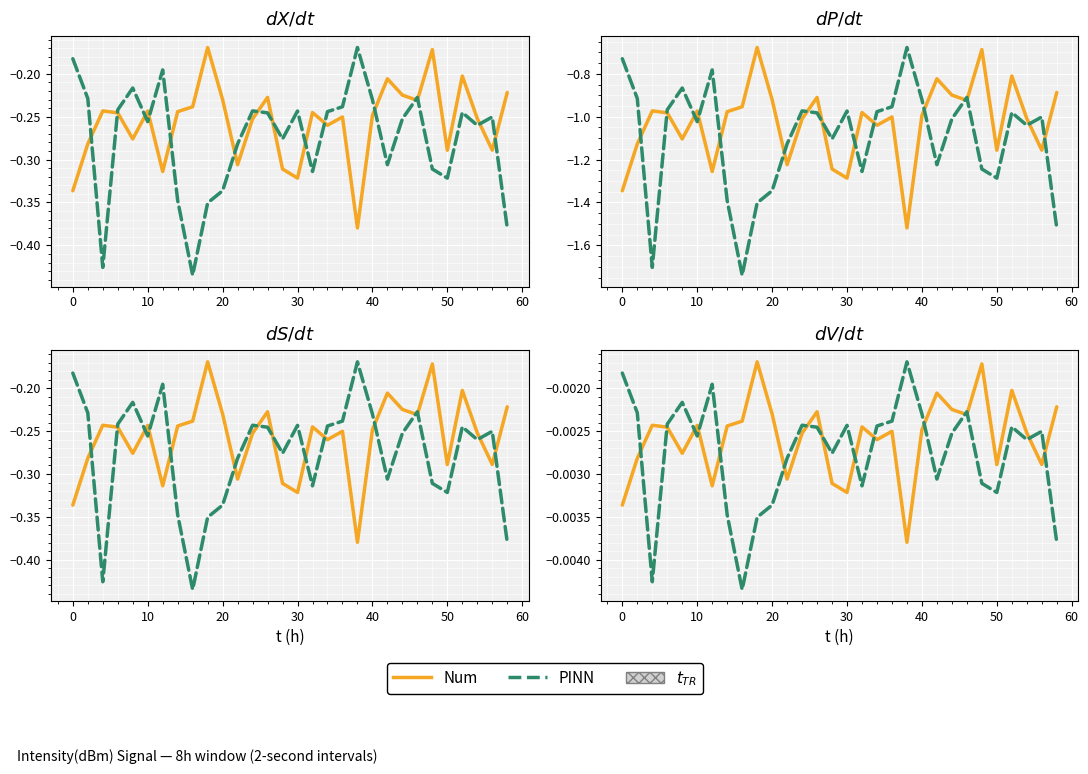

In Num, how many points are higher than both neighbors (excluding endpoints)?

9